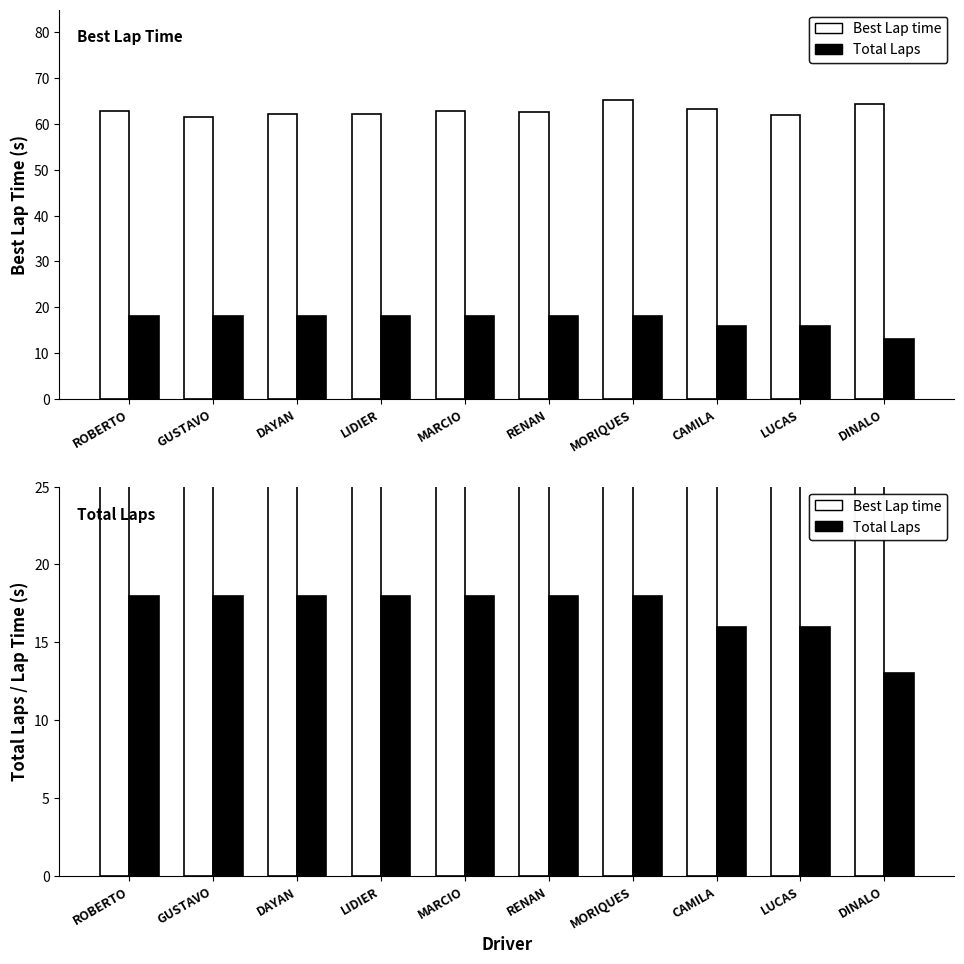

How many distinct data groups are displayed?

2